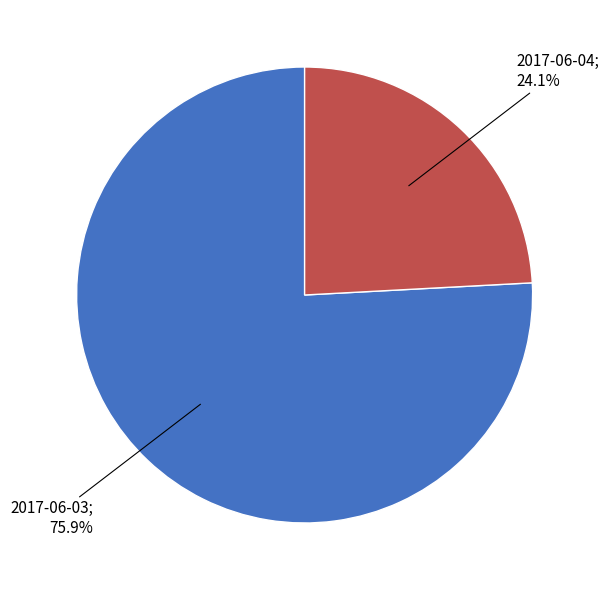

Is there any slice that represents more than half of the pie?

Yes